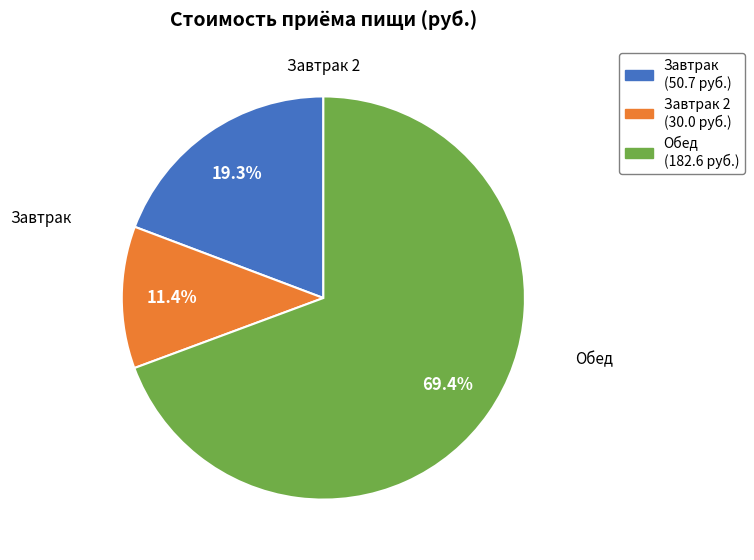

Is there any slice that represents more than half of the pie?

Yes